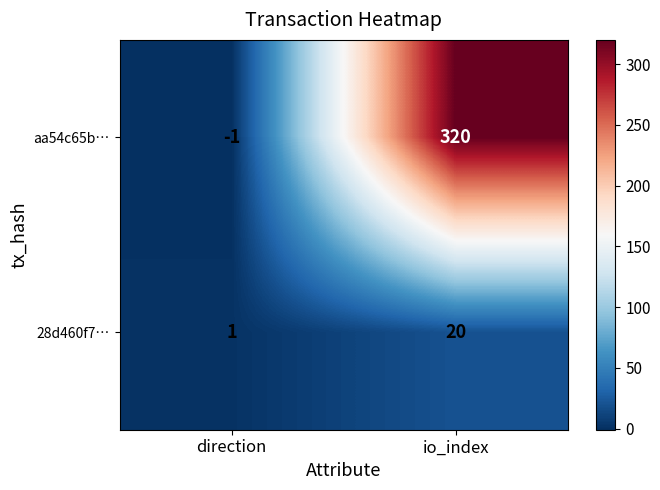

Reading left to right, list all the values displayed in this chart.

aa54c65b…: direction=-1	io_index=320
28d460f7…: direction=1	io_index=20